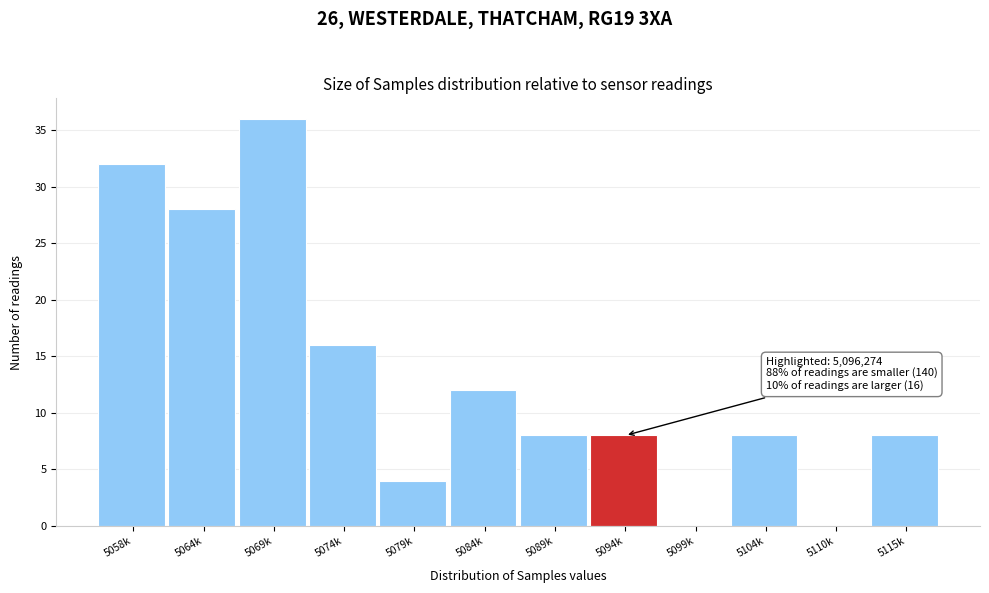

Reading right to left, what are all the values shown in this chart?

5115k=8	5110k=0	5104k=8	5099k=0	5094k=8	5089k=8	5084k=12	5079k=4	5074k=16	5069k=36	5064k=28	5058k=32